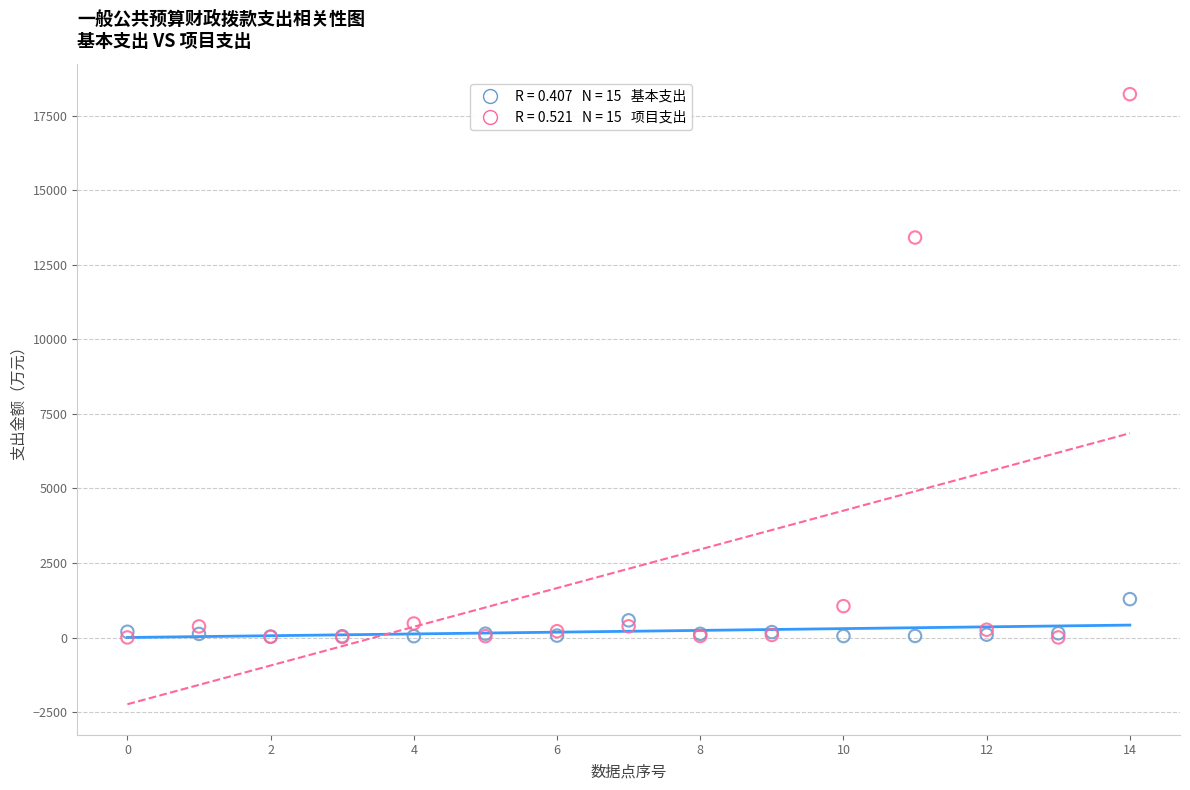

Across all series, what Y value is closest to 9110?

13410.4